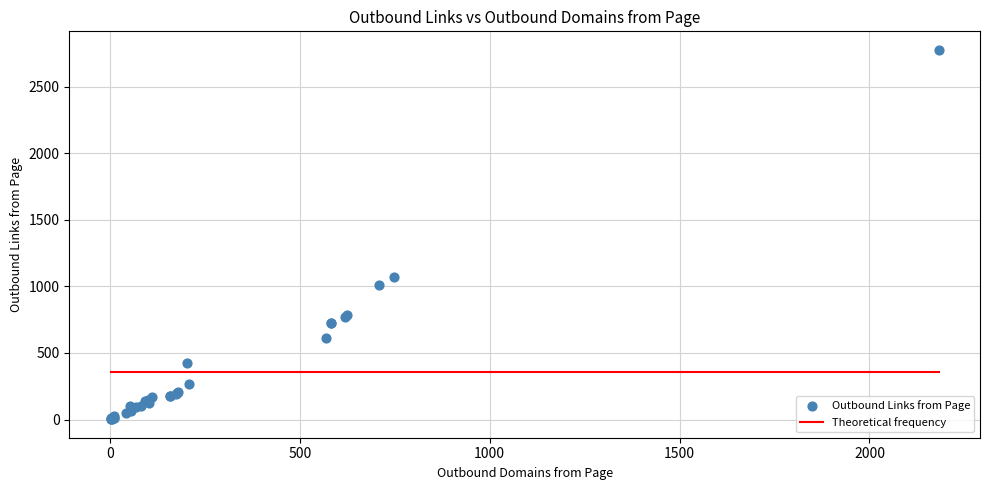

What Y value in the scatter plot is closest to 1389?

1069